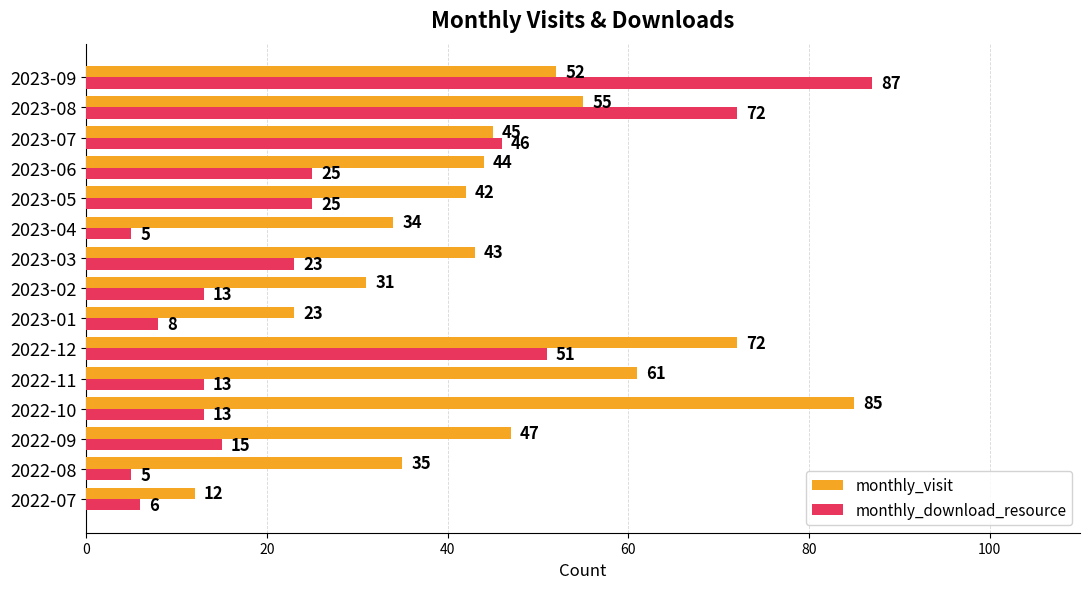

The value of monthly_download_resource at 2022-12 is 69. True or false?

False